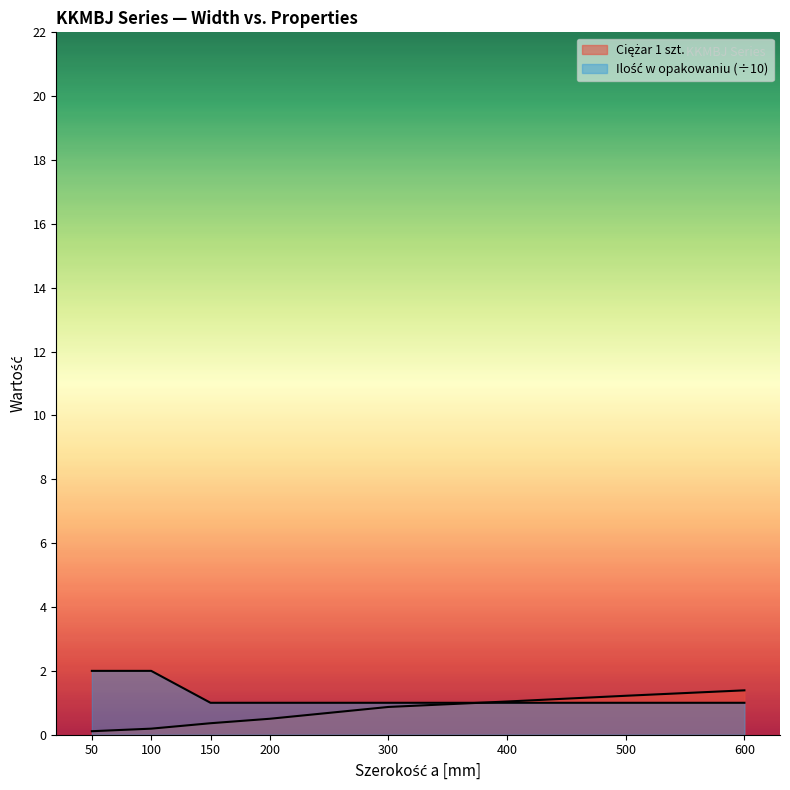

Is the value of Ciężar 1 szt. at 150 greater than the value of Ilość w opakowaniu at 500?

No